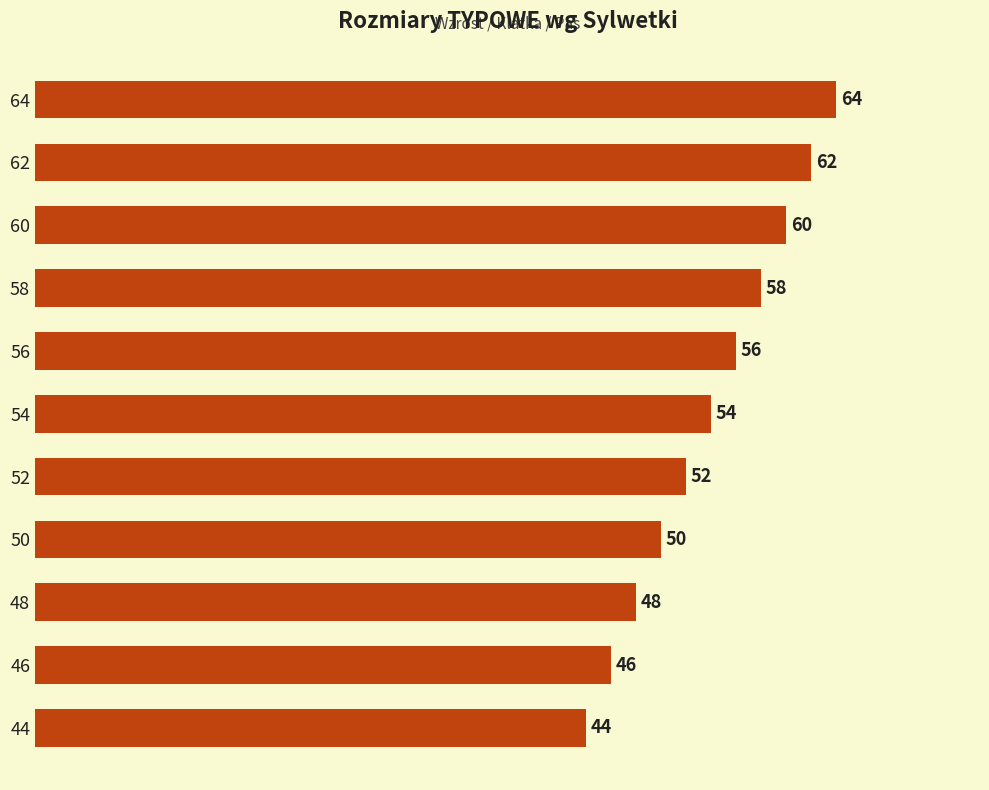

What is the maximum value shown in the chart?

64